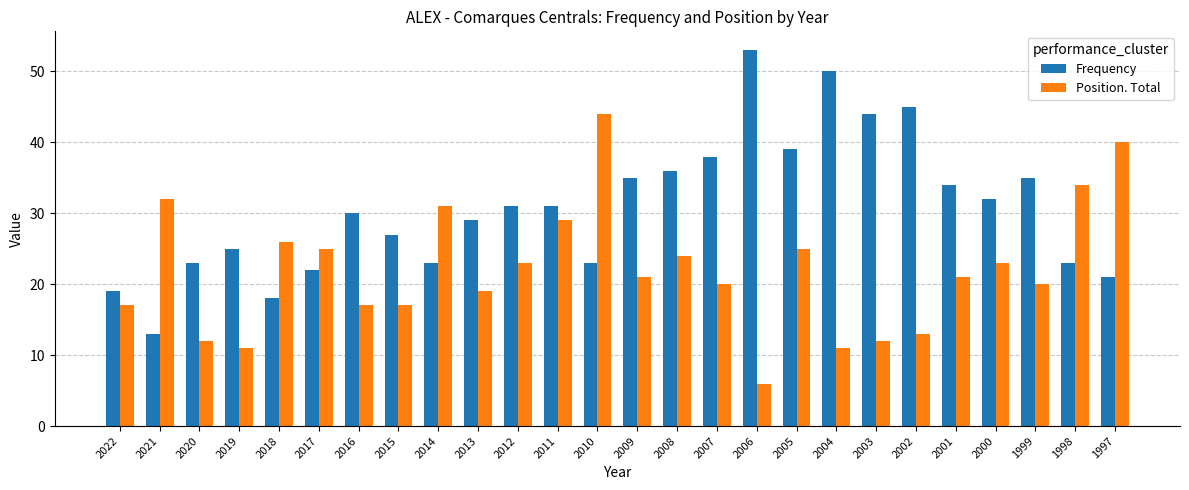

At which category is the sum across all series the highest?

2010